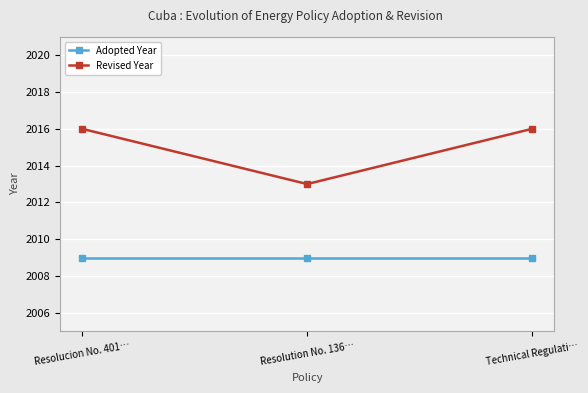

What is the smallest value displayed?

2009